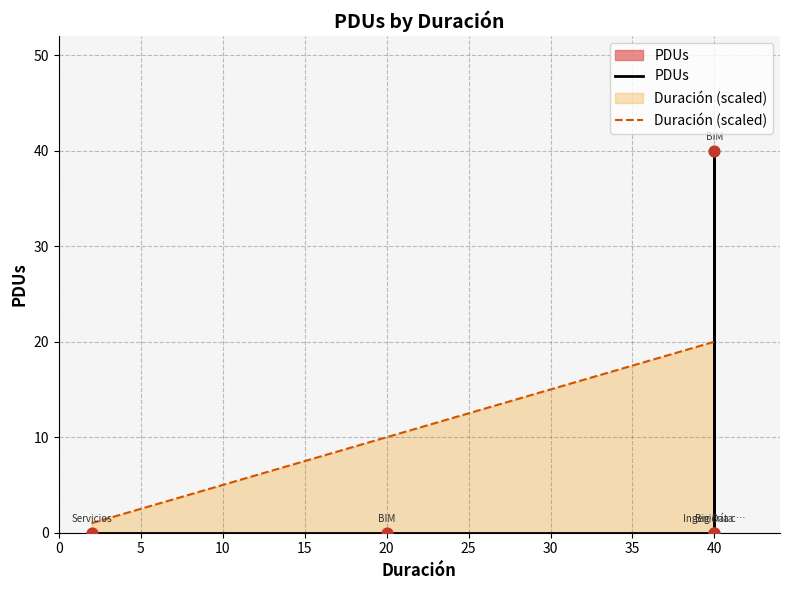

Which series reaches the minimum Y coordinate?

PDUs